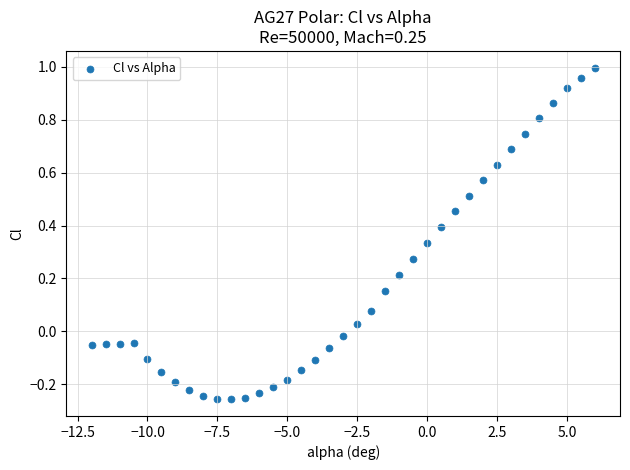

What is the range of X values (max minus min)?

18.0